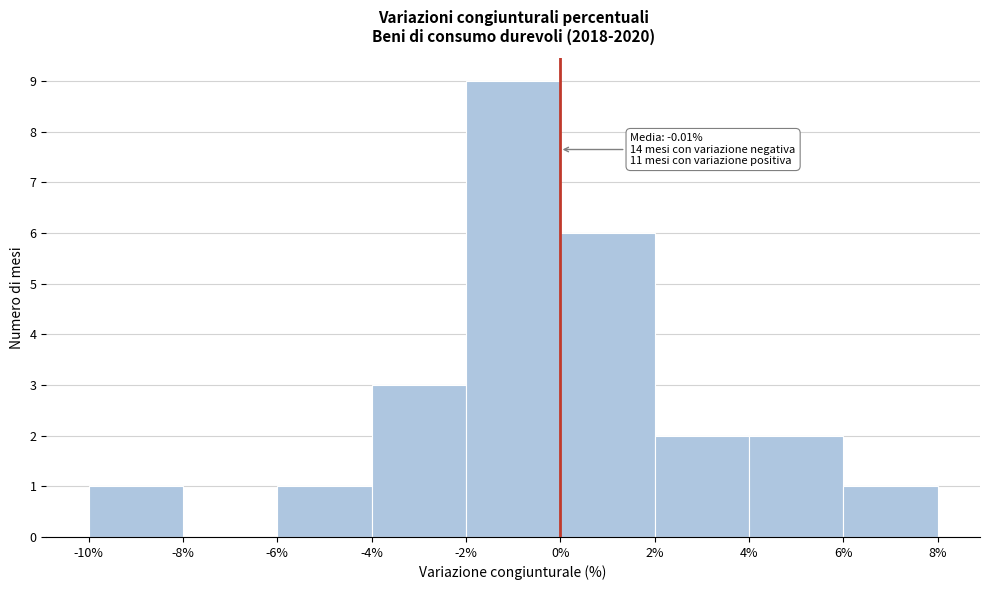

Which range on the x-axis has the tallest bar?

-2% to 0%